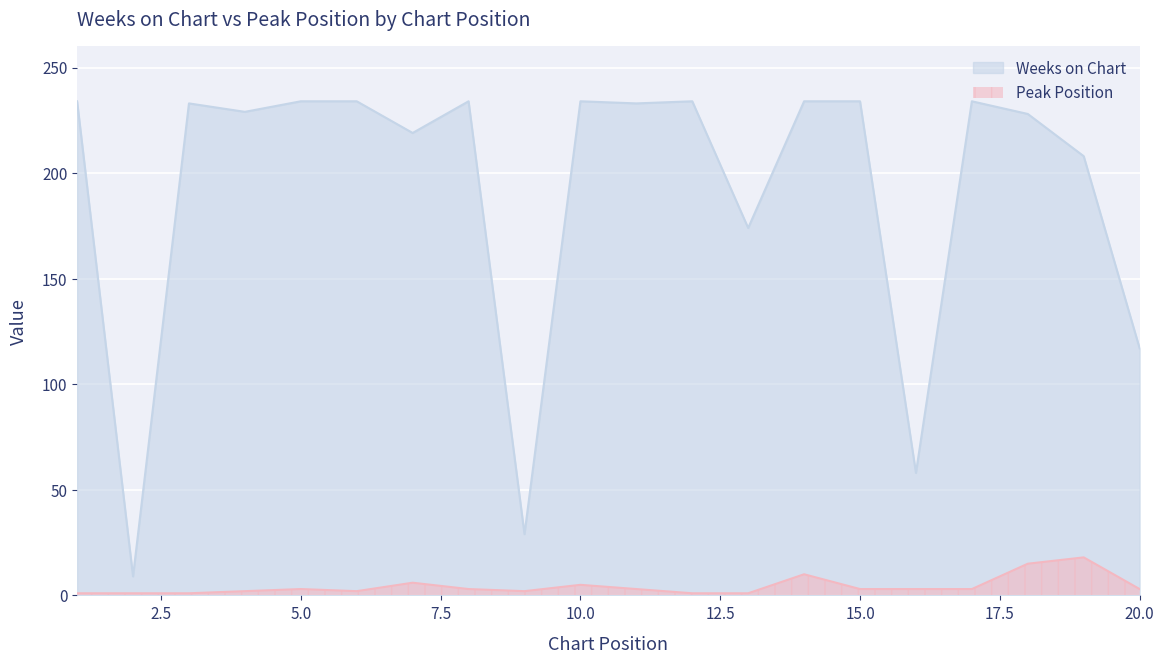

True or false: Weeks on Chart and Peak Position cross at least once.

False